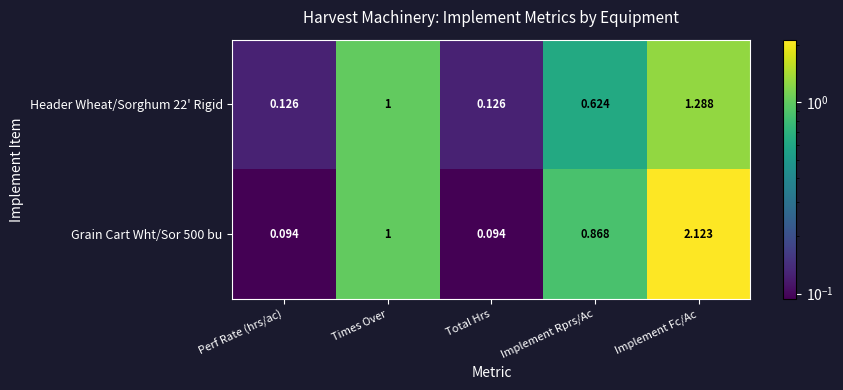

Which category has the highest value across all series?

Implement Fc/Ac